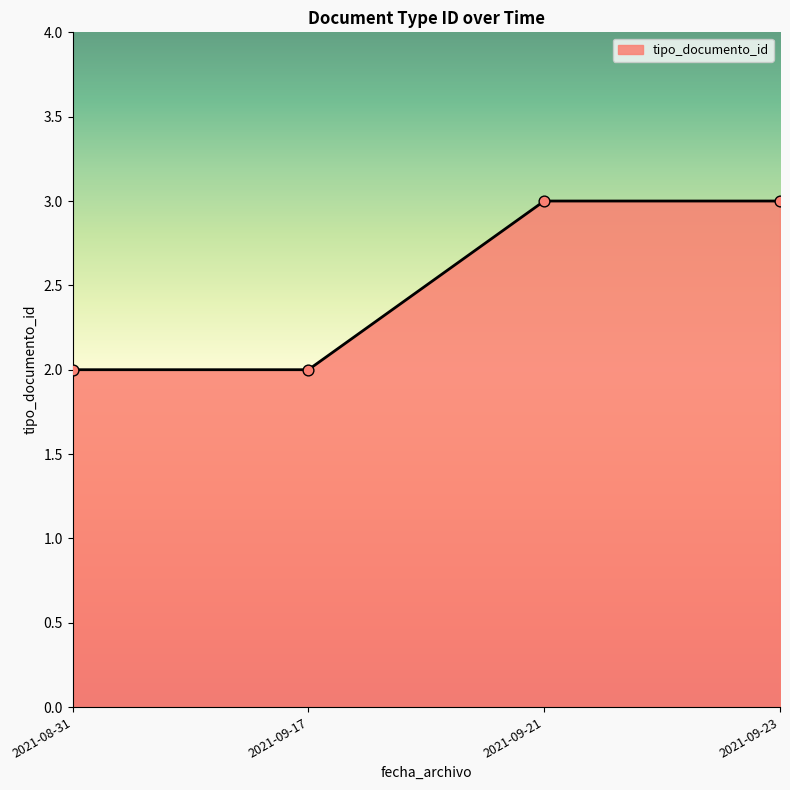

Between 2021-09-17 and 2021-09-23, which is larger?

2021-09-23